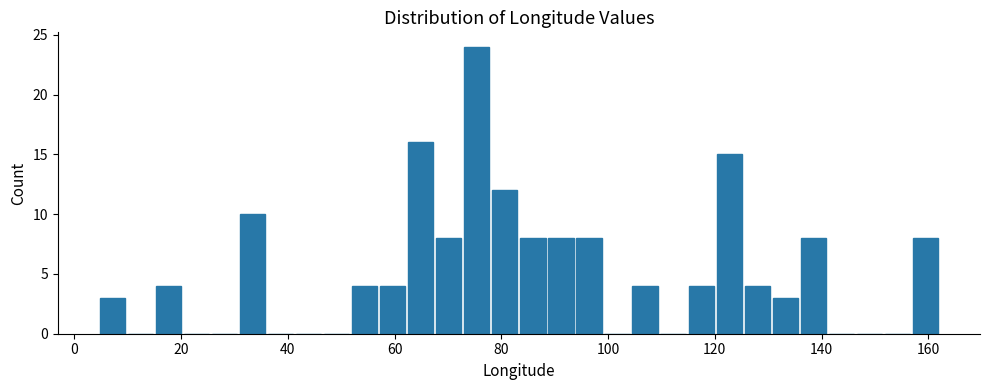

Around what value on the x-axis is the tallest bar? Give the approximate position of its centre, as read against the axis.

76